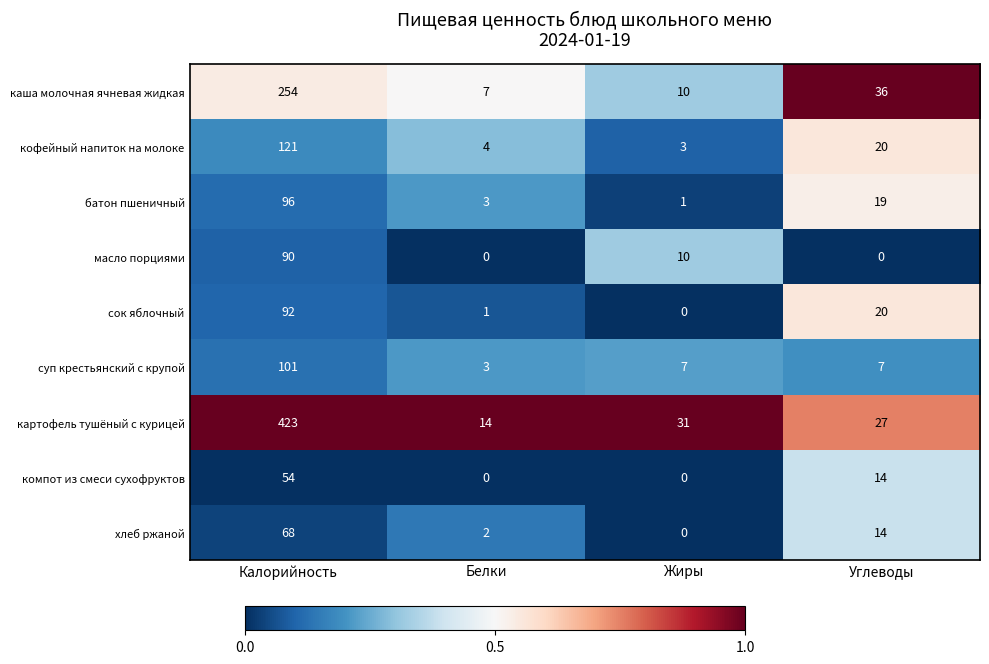

The value of масло порциями at Белки is 0. True or false?

True